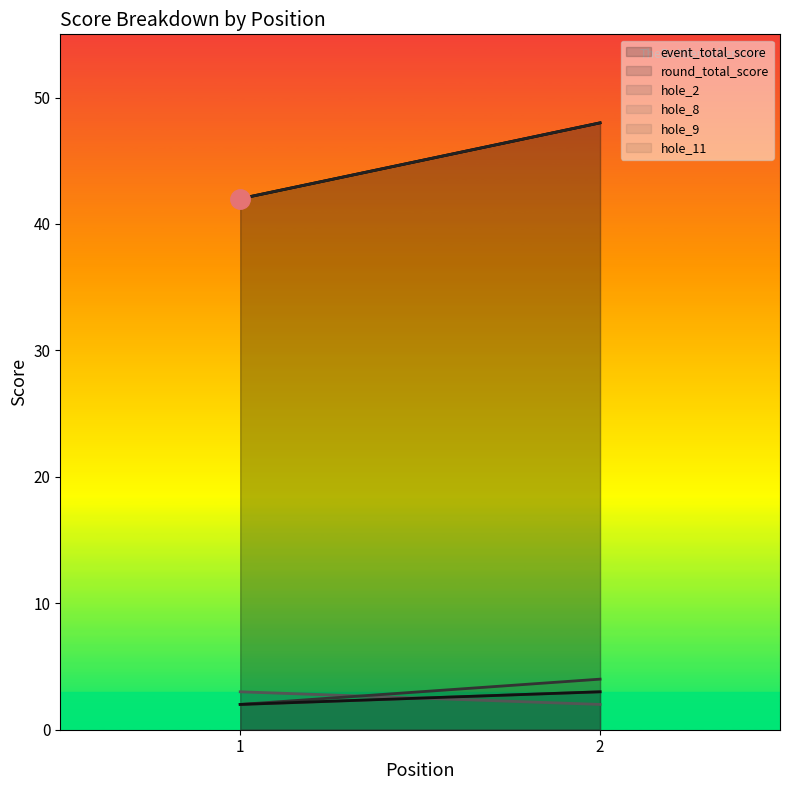

Rank the categories by round_total_score value from highest to lowest.

2, 1